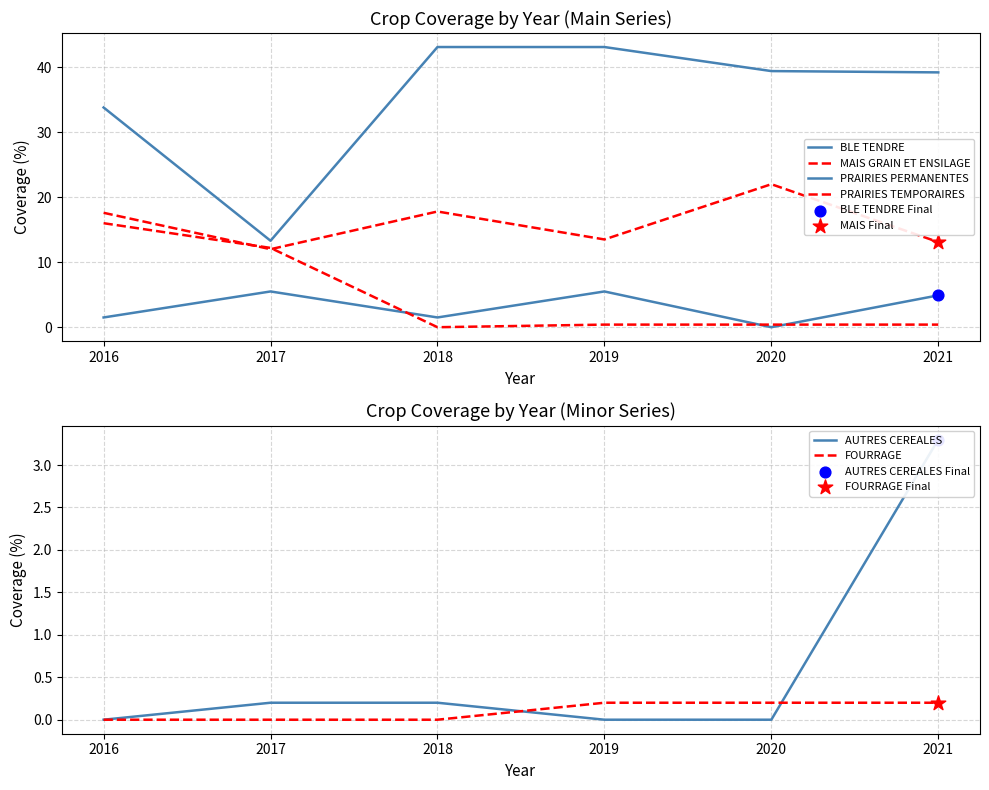

Which series has the largest total across all categories?

PRAIRIES PERMANENTES